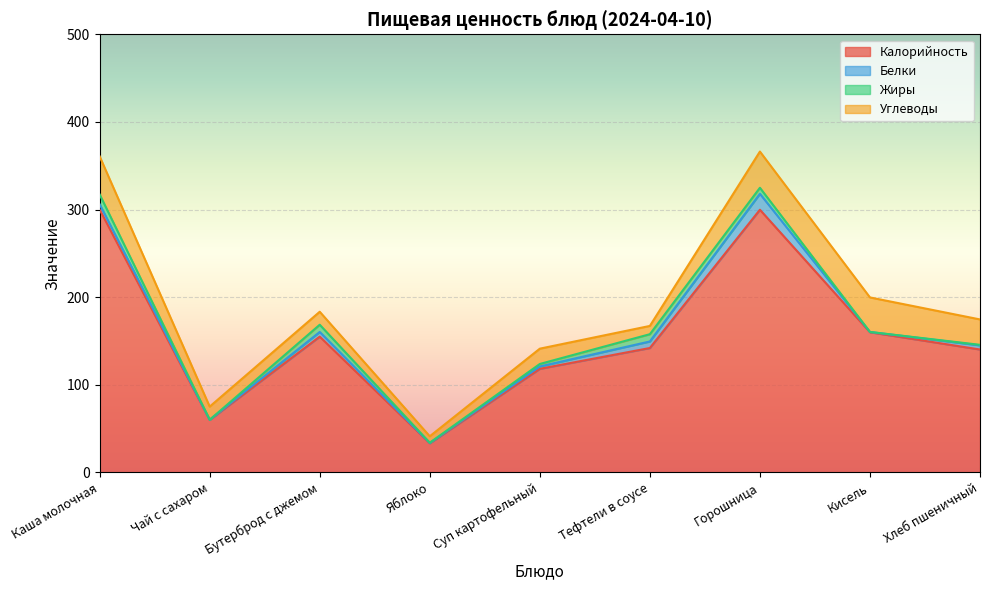

Between Суп картофельный and Кисель, which series saw the biggest shift?

Калорийность